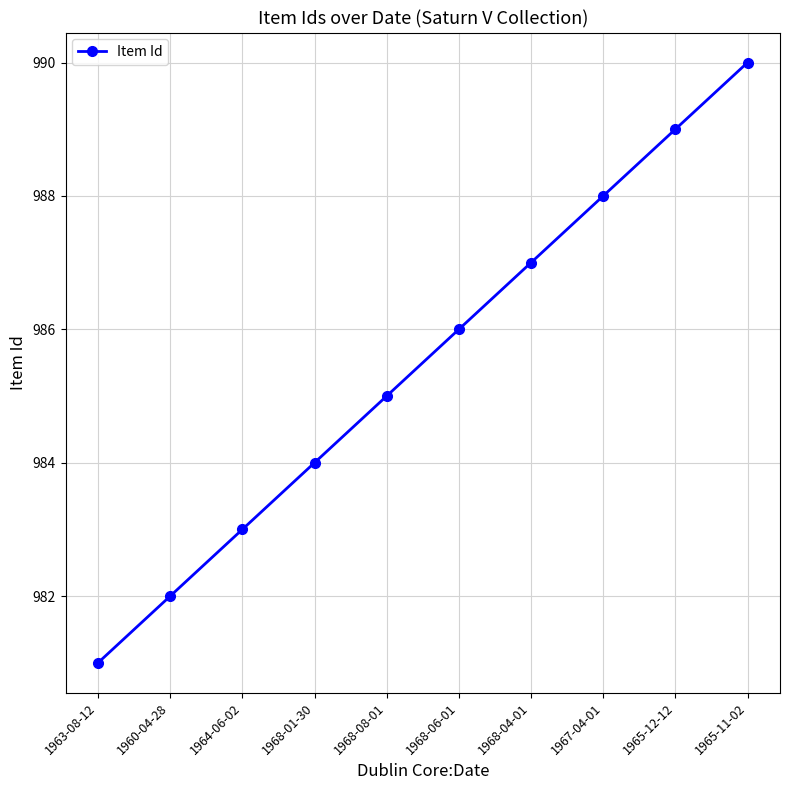

List the labels in order of value, smallest first.

1963-08-12, 1960-04-28, 1964-06-02, 1968-01-30, 1968-08-01, 1968-06-01, 1968-04-01, 1967-04-01, 1965-12-12, 1965-11-02